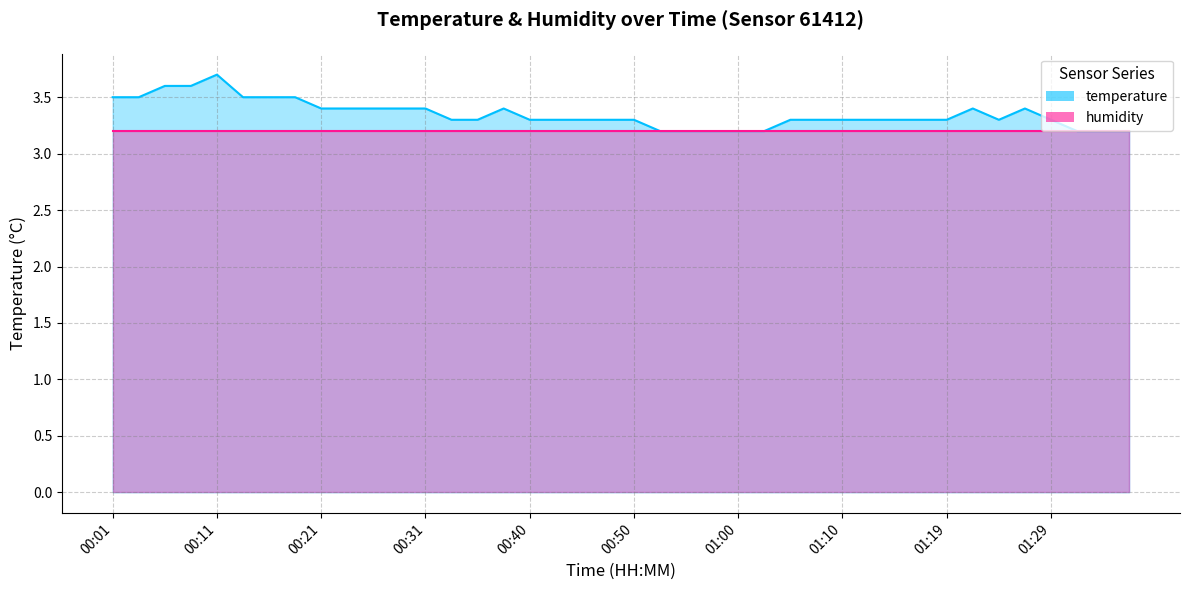

Reading left to right, transcribe all the data shown in this chart.

3.5	3.5	3.6	3.6	3.7	3.5	3.5	3.5	3.4	3.4	3.4	3.4	3.4	3.3	3.3	3.4	3.3	3.3	3.3	3.3	3.3	3.2	3.2	3.2	3.2	3.2	3.3	3.3	3.3	3.3	3.3	3.3	3.3	3.4	3.3	3.4	3.3	3.2	3.2	3.2